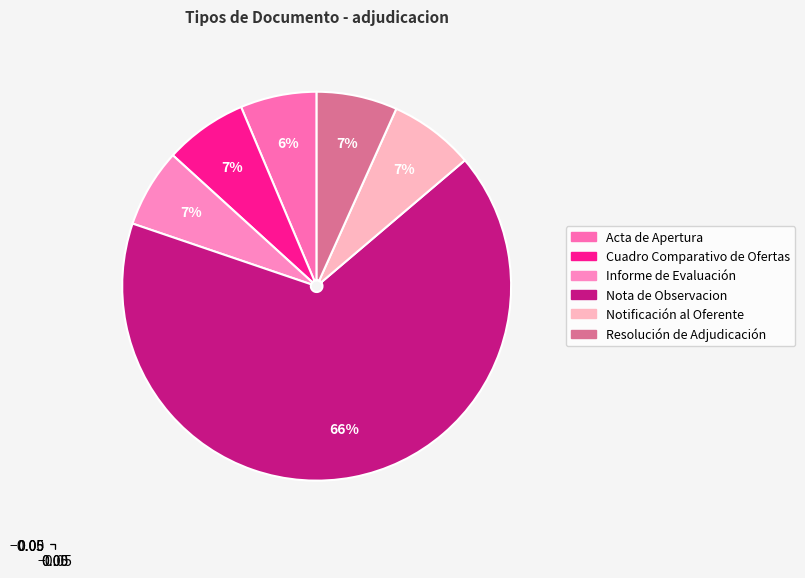

True or false: Nota de Observacion accounts for 66% of the total.

True